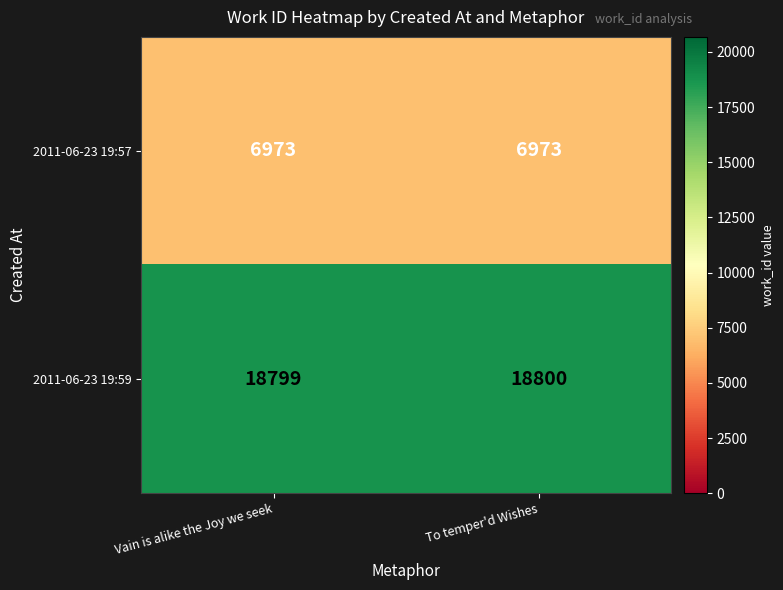

Which series has the largest total across all categories?

2011-06-23 19:59